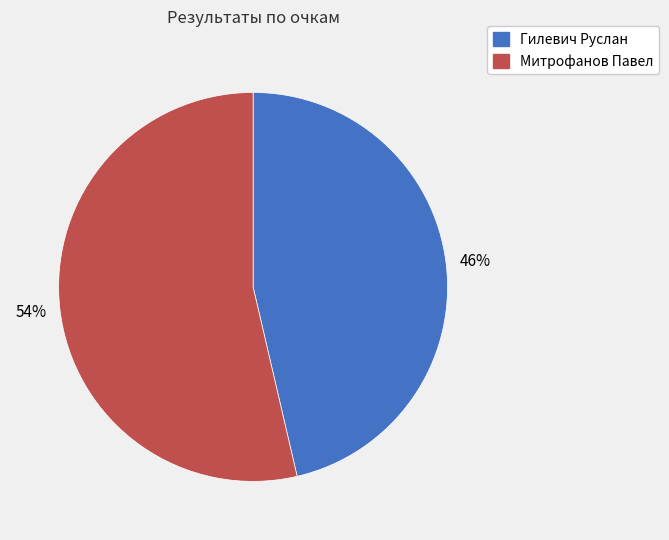

What is the majority slice?

Митрофанов Павел